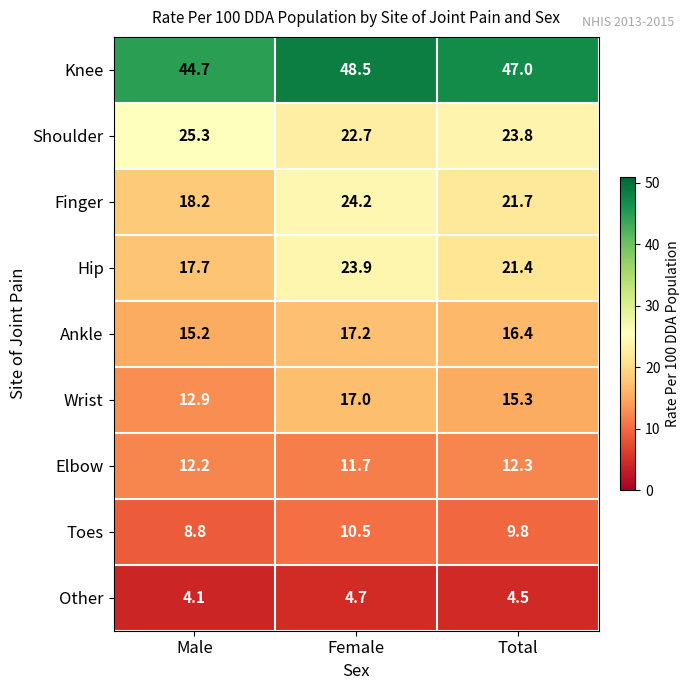

Rank the series by their maximum value, from highest to lowest.

Knee, Shoulder, Finger, Hip, Ankle, Wrist, Elbow, Toes, Other